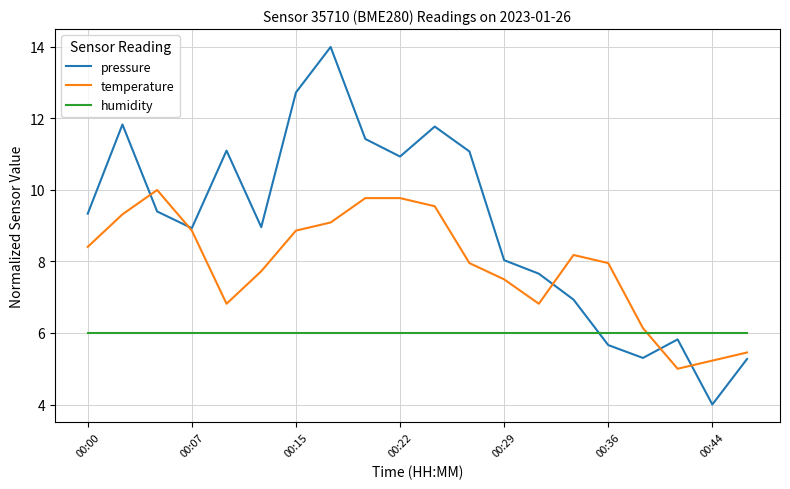

What is the smallest value displayed?

4.0